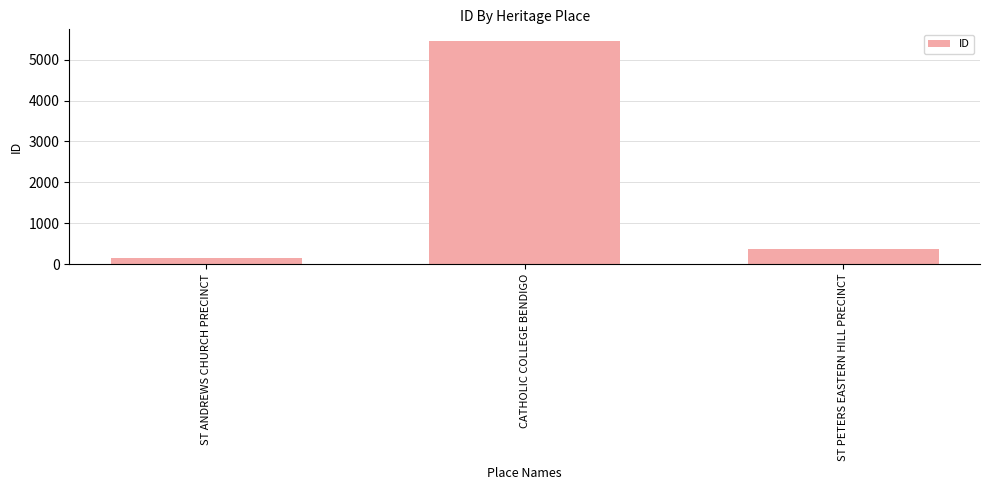

True or false: the data shows 8440 at CATHOLIC COLLEGE BENDIGO.

False